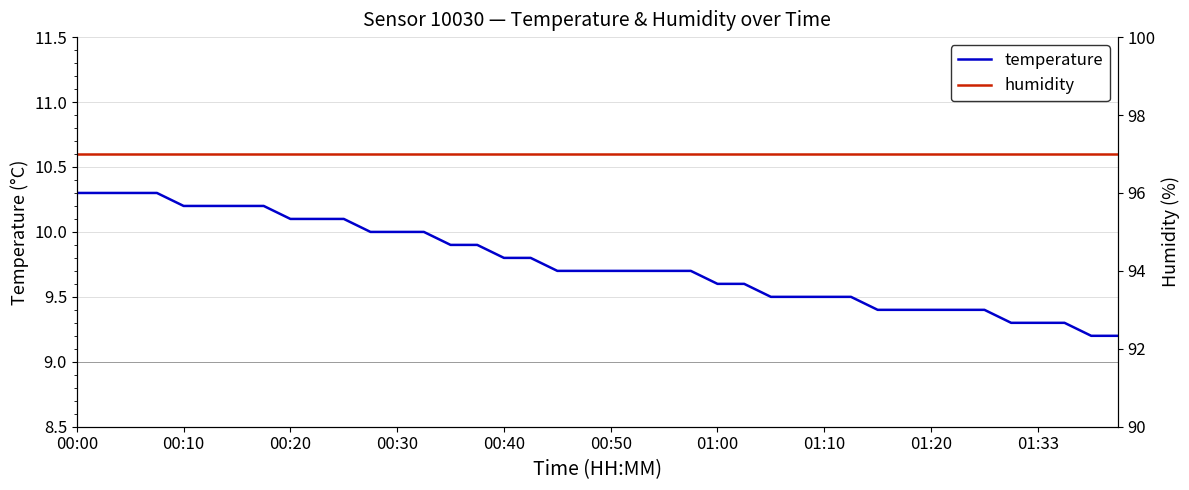

Which category has the highest value across all series?

00:00